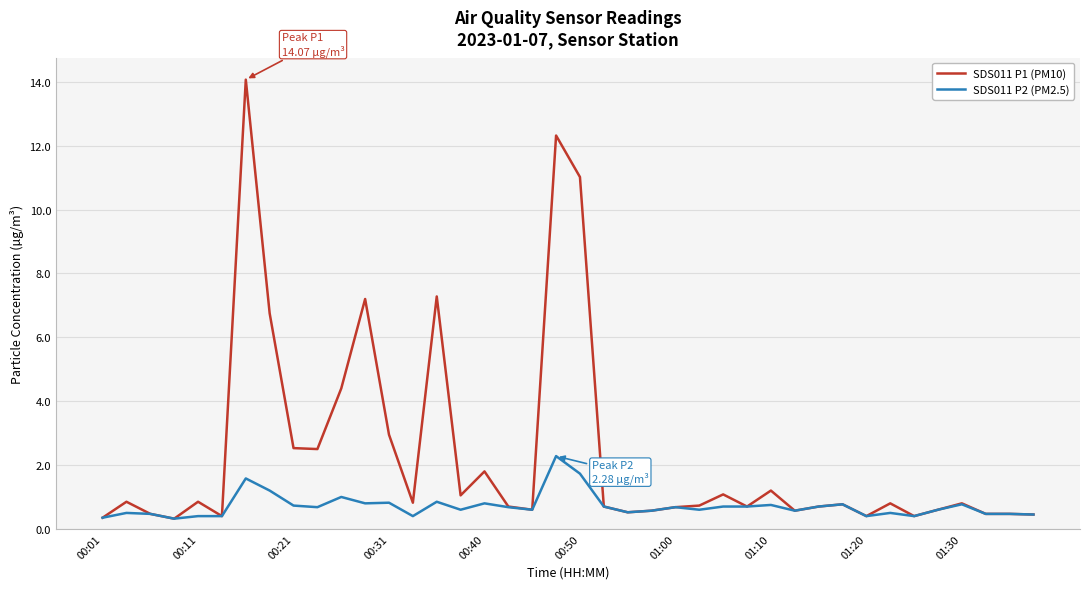

How many distinct data groups are displayed?

2